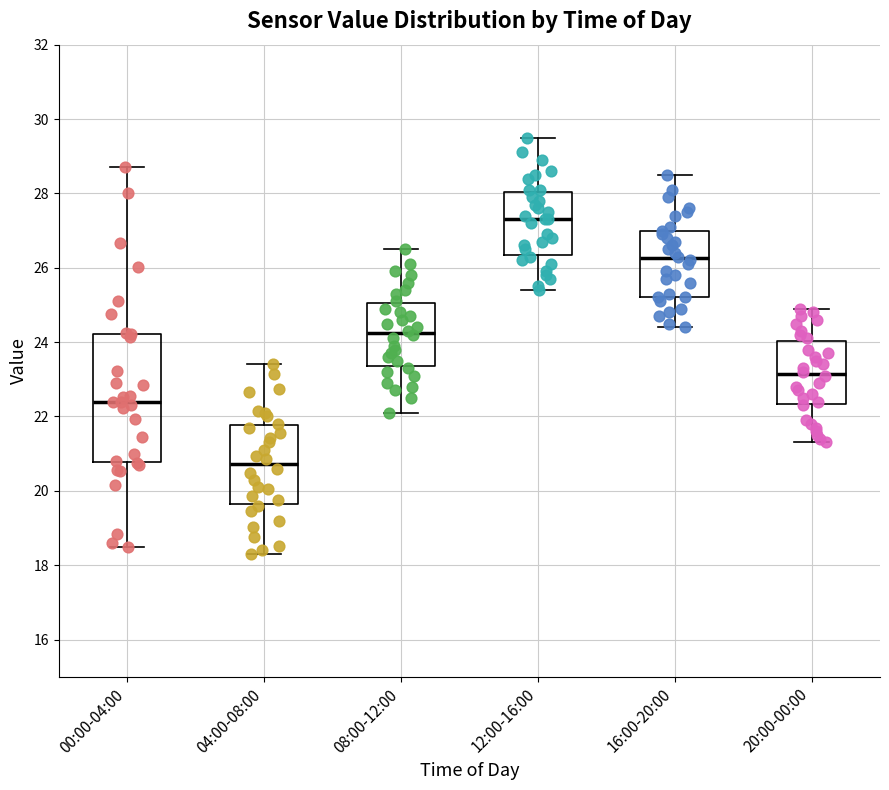

Reading left to right, read every box against the y-axis: the position of its median line, the range the box covers, and the ends of its whiskers. The values are not printed on the chart, so give them approximately, as read against the axis.

00:00-04:00: median 22.4, box 20.8 to 24.2, whiskers 18.6 to 28.8
04:00-08:00: median 20.8, box 19.6 to 21.8, whiskers 18.4 to 23.4
08:00-12:00: median 24.2, box 23.4 to 25.0, whiskers 22.2 to 26.6
12:00-16:00: median 27.4, box 26.4 to 28.0, whiskers 25.4 to 29.6
16:00-20:00: median 26.2, box 25.2 to 27.0, whiskers 24.4 to 28.6
20:00-00:00: median 23.2, box 22.4 to 24.0, whiskers 21.4 to 25.0